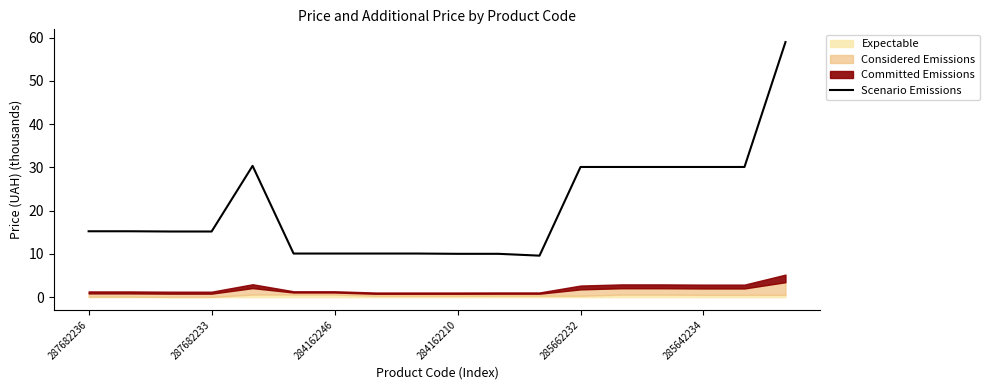

True or false: the data shows 19.8 at 13.

False